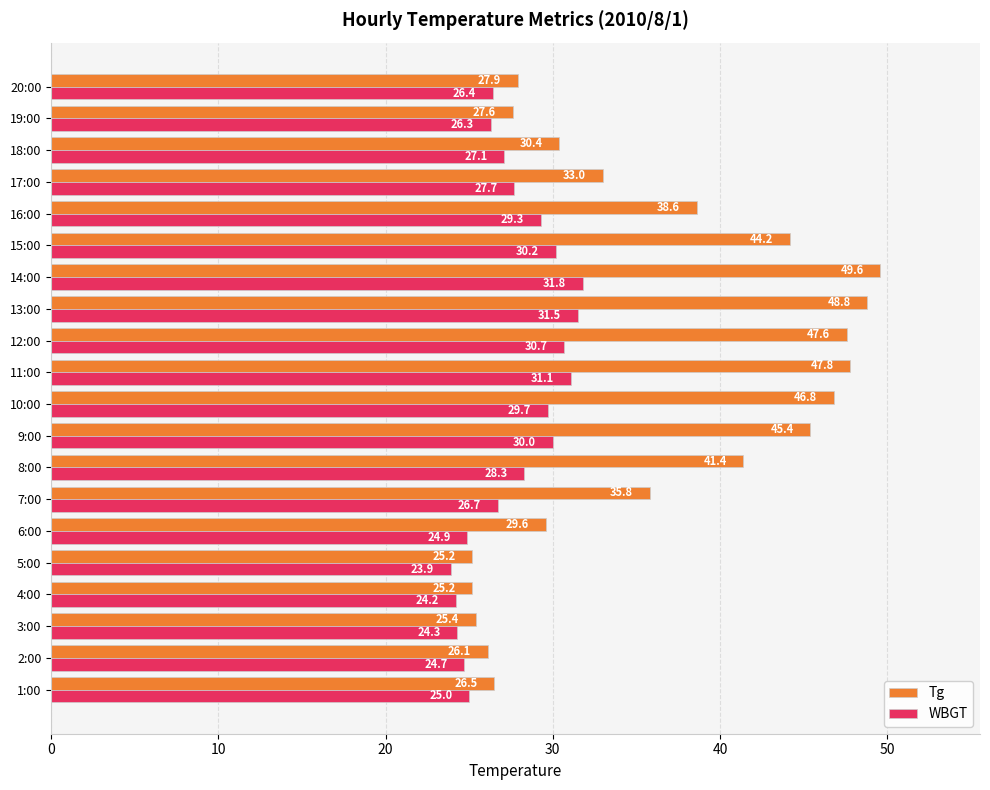

Rank the series at 20:00 from lowest to highest value.

WBGT, Tg